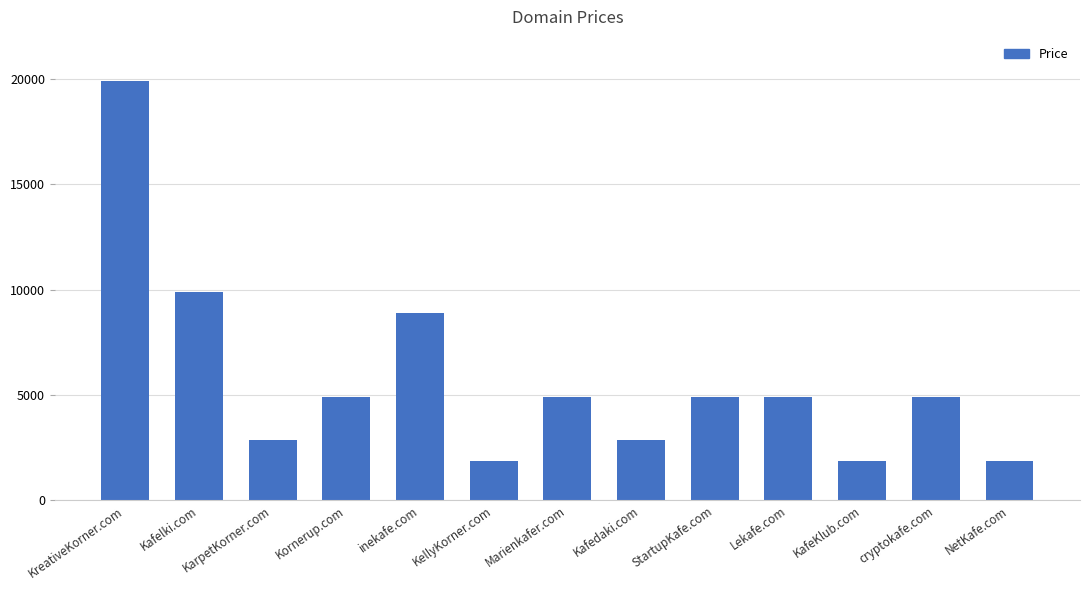

Count the number of data series in this chart.

1